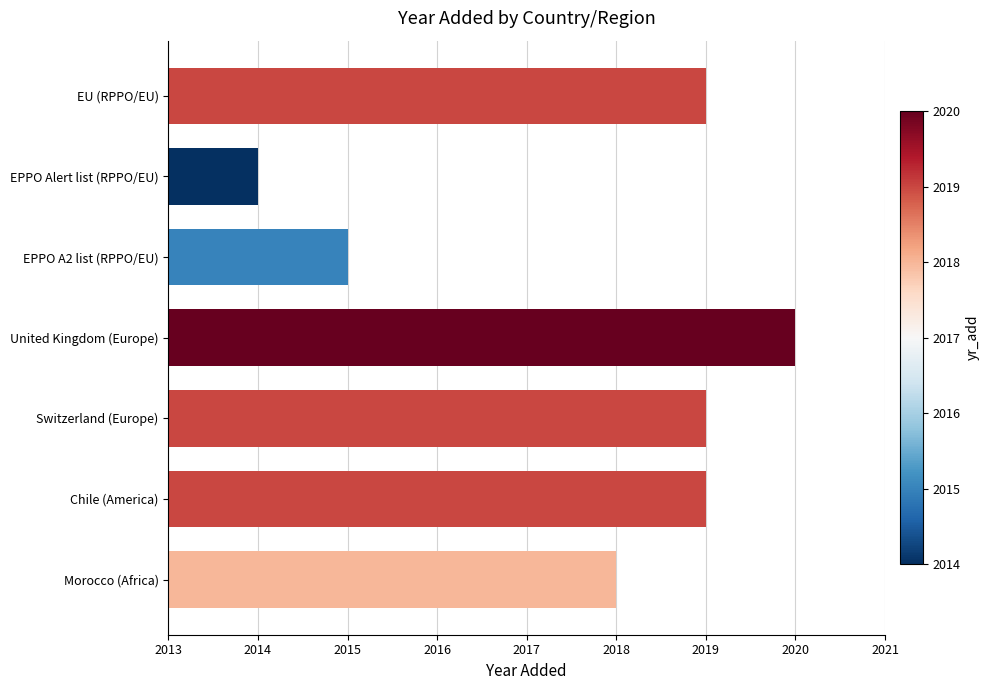

How many data points are less than 2019?

3